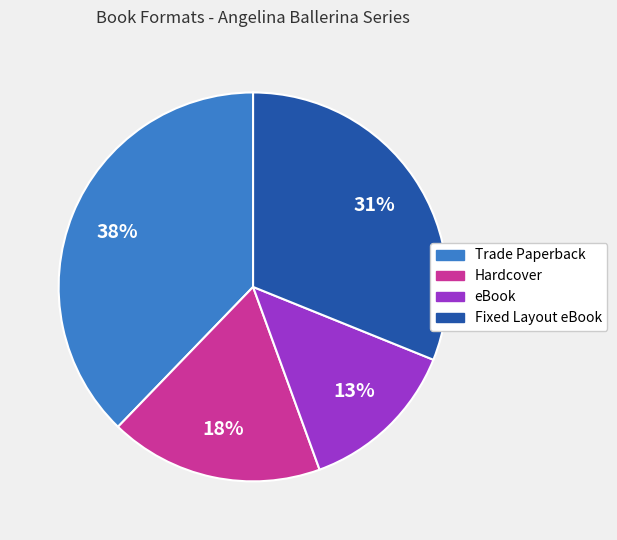

Is the sum of Fixed Layout eBook and Trade Paperback greater than half?

Yes